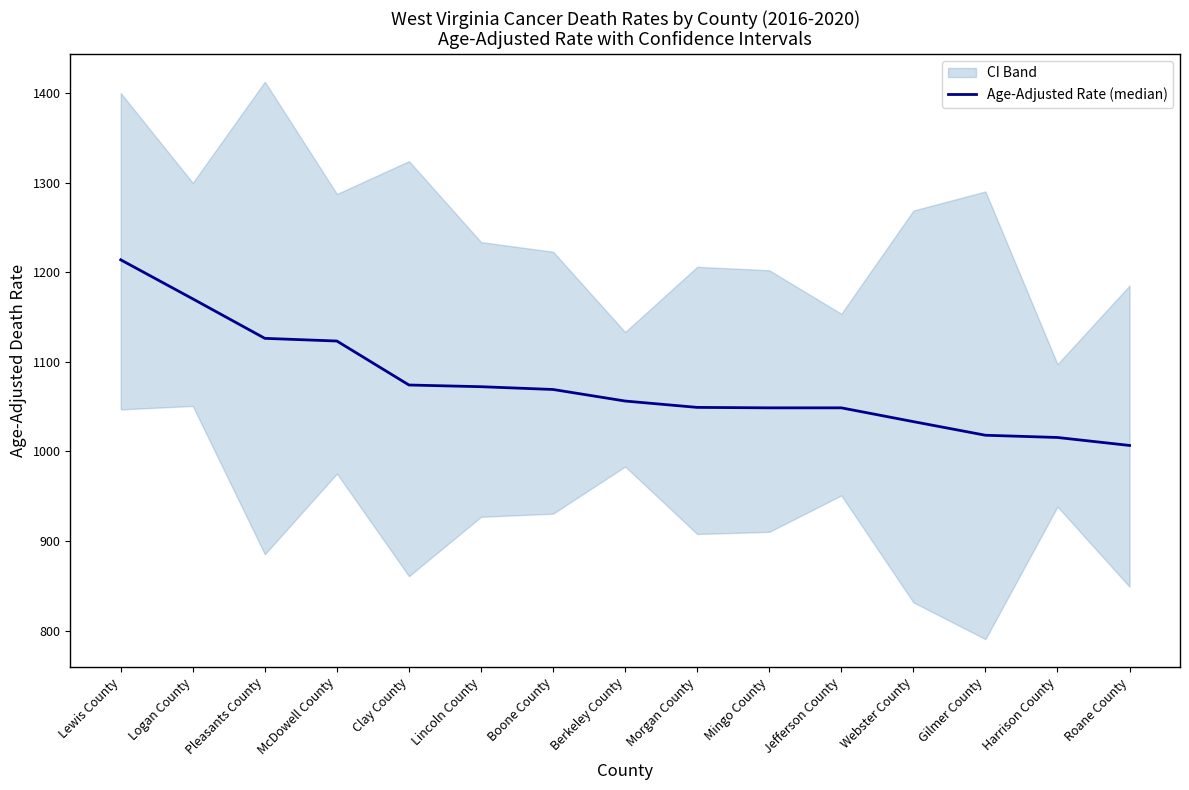

What is the sum of the values at Harrison County and Roane County?

2022.3